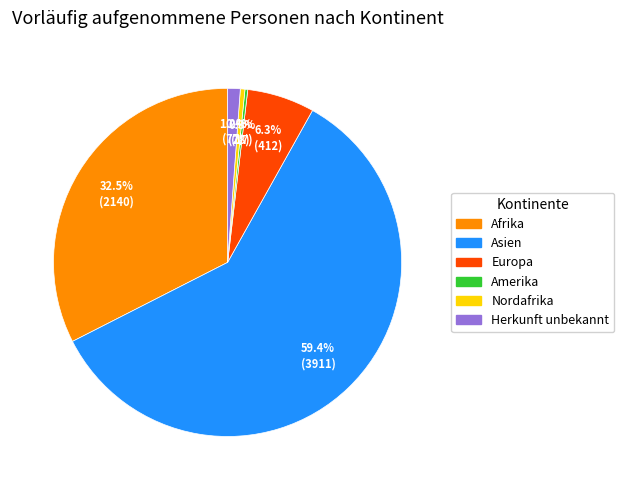

What is the largest slice in the pie chart?

Asien